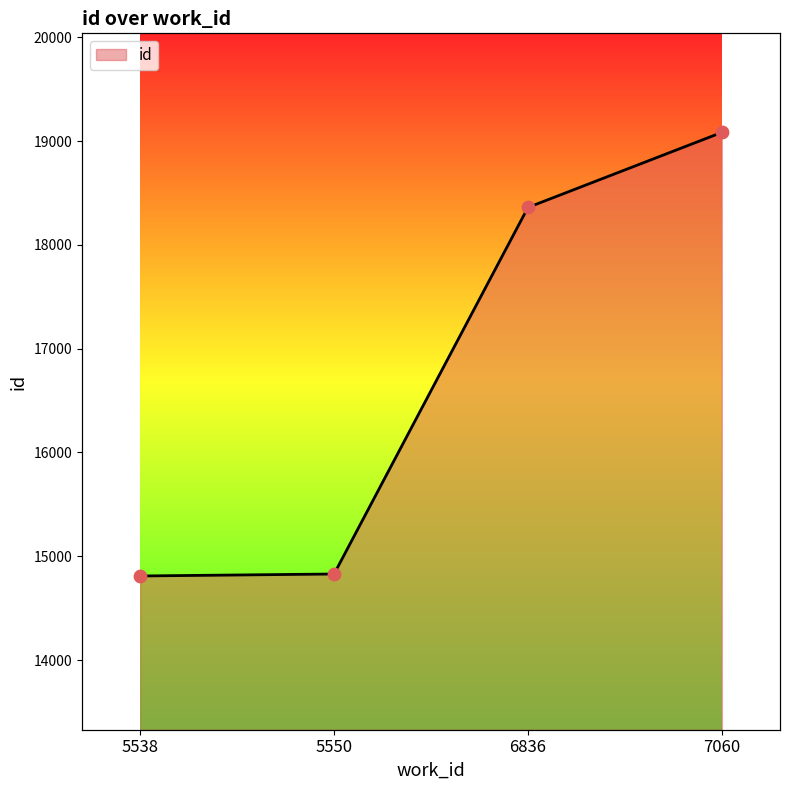

What is the ratio of the value at 7060 to the value at 5550?

1.3